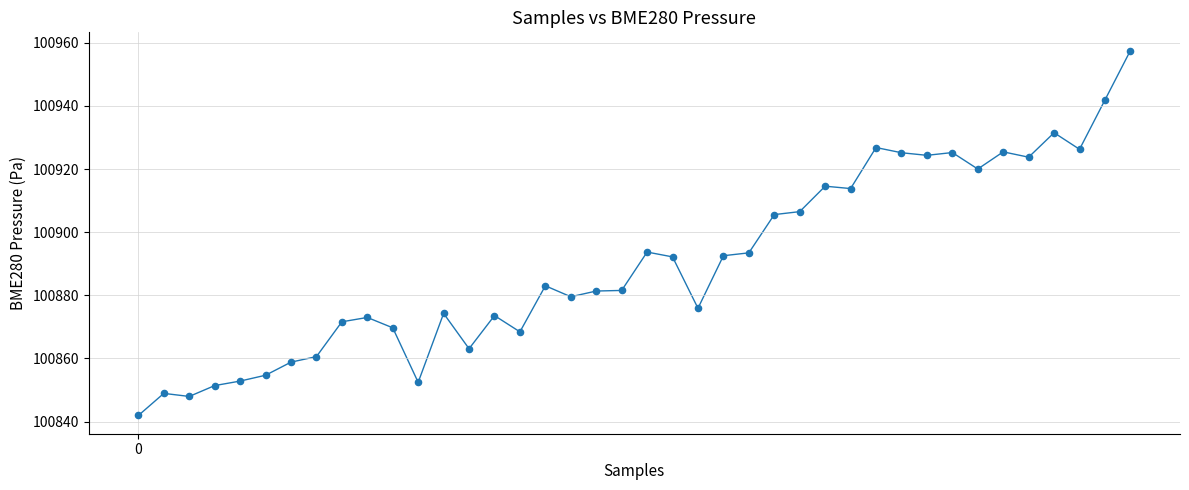

What is the range of Y values (max minus min)?

115.6